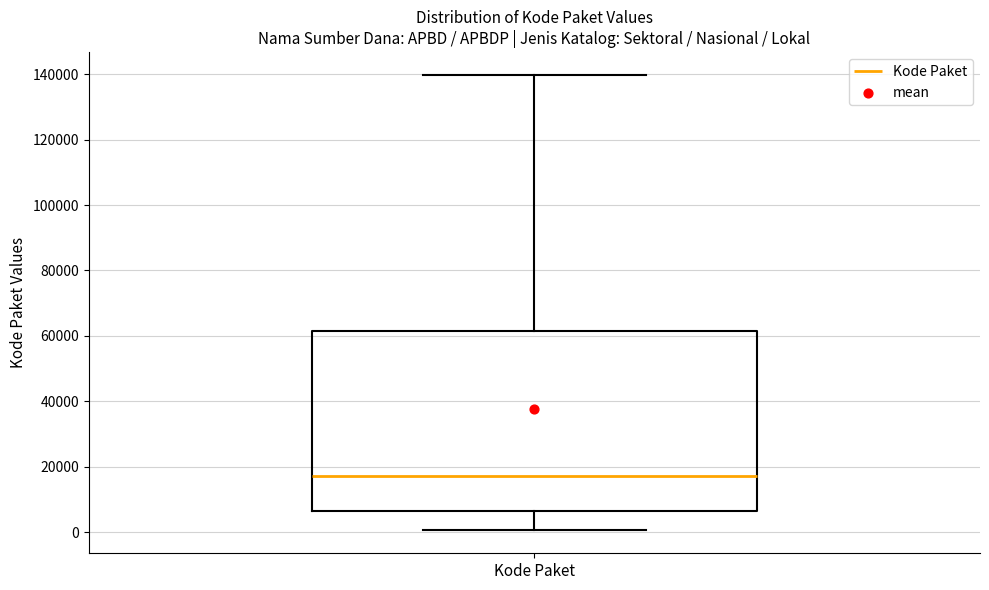

Transcribe this box plot: give where the median line is, the range the box spans, and where the two whiskers end, as read against the y-axis. The values are not printed on the chart, so give them approximately, as read against the axis.

median 18000, box 6000 to 62000, whiskers 0 to 140000